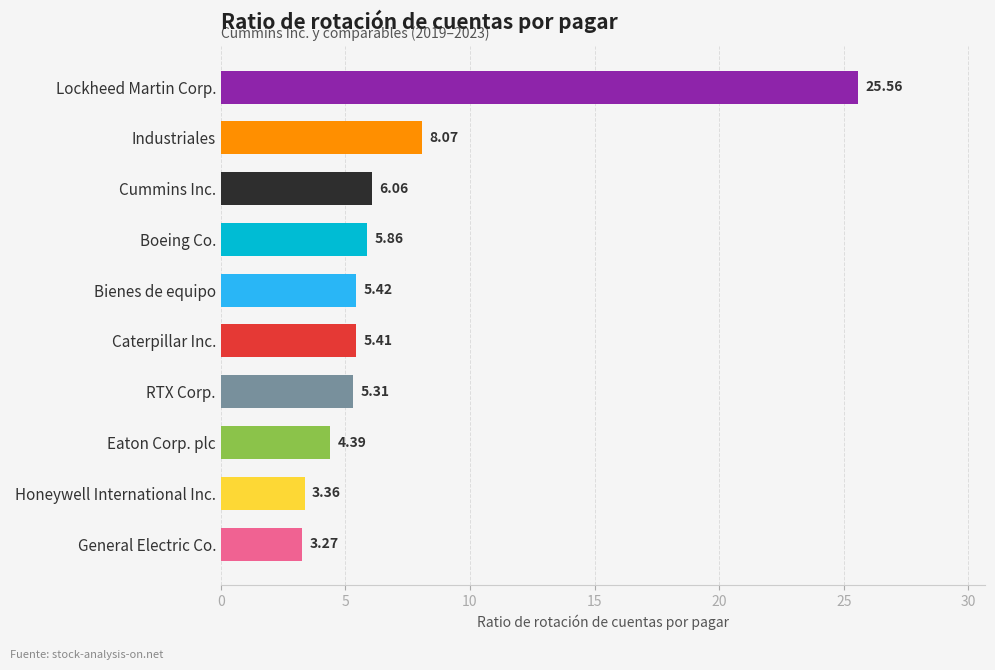

How many series are shown in this chart?

1